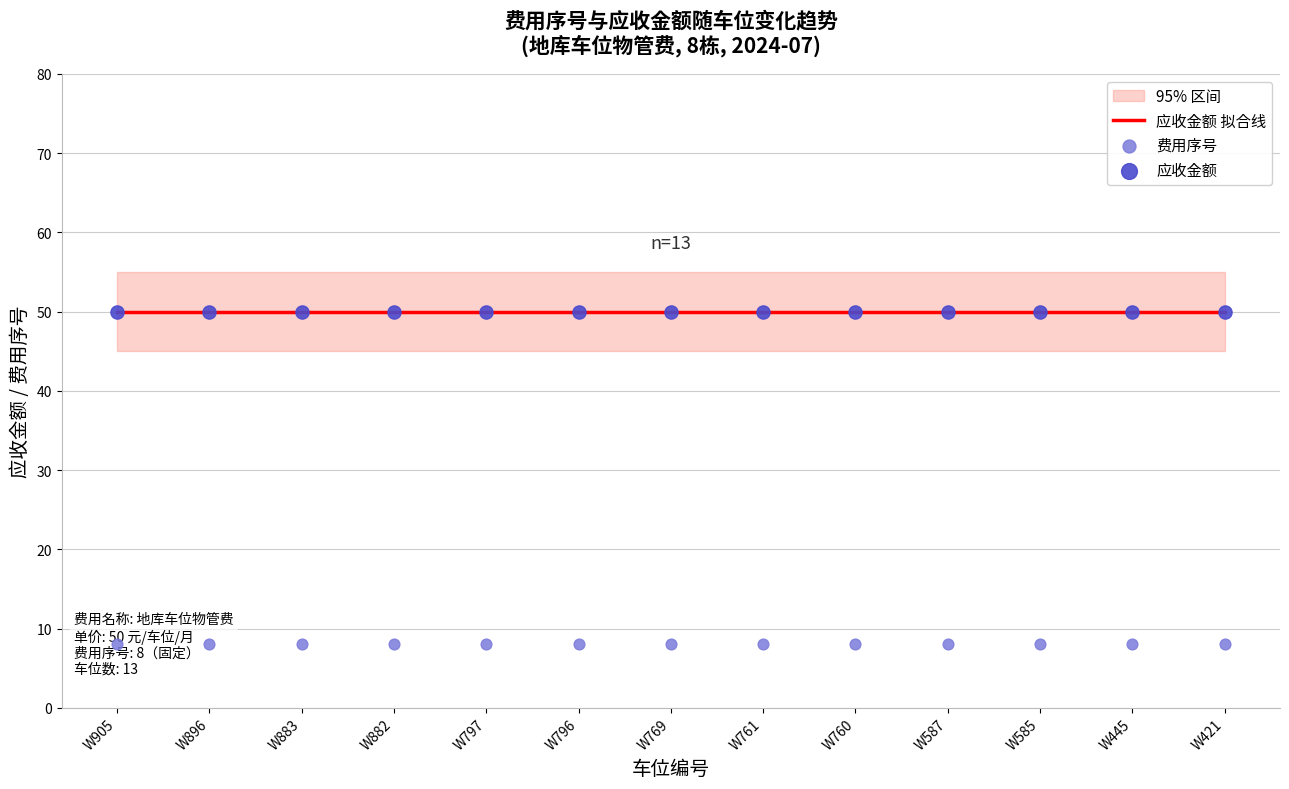

Which series reaches the maximum Y coordinate?

应收金额 拟合线